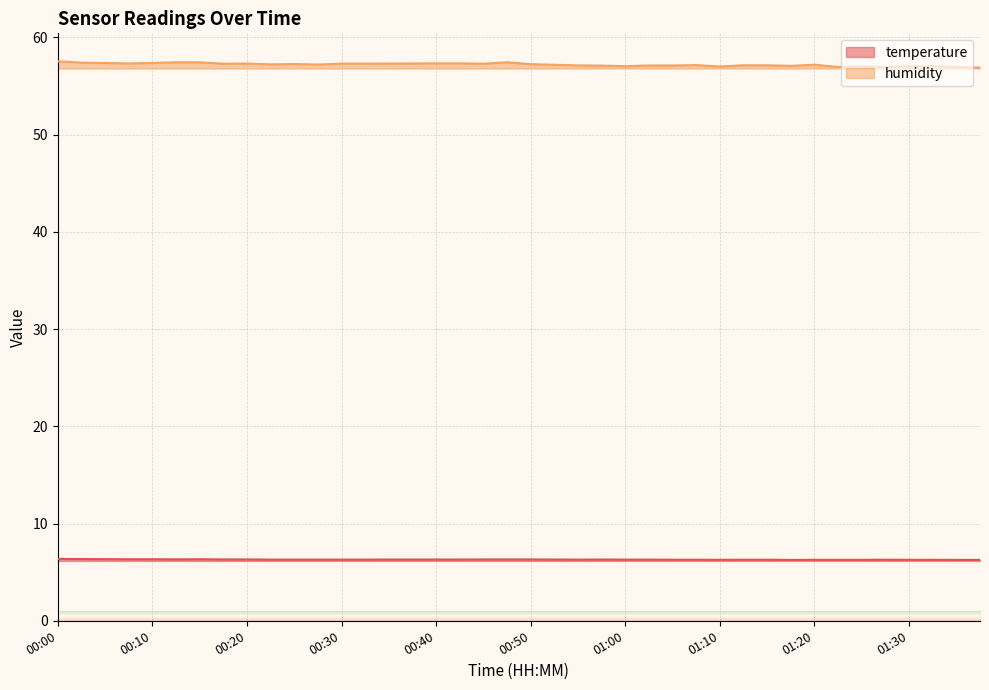

At which category does humidity reach its first local valley?

00:08